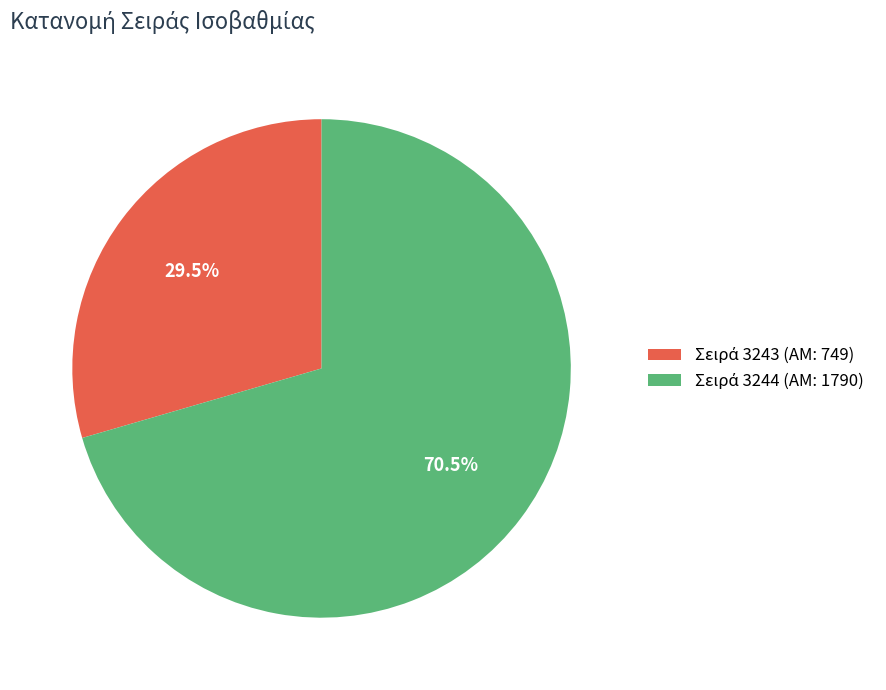

Does any single category account for the majority?

Yes